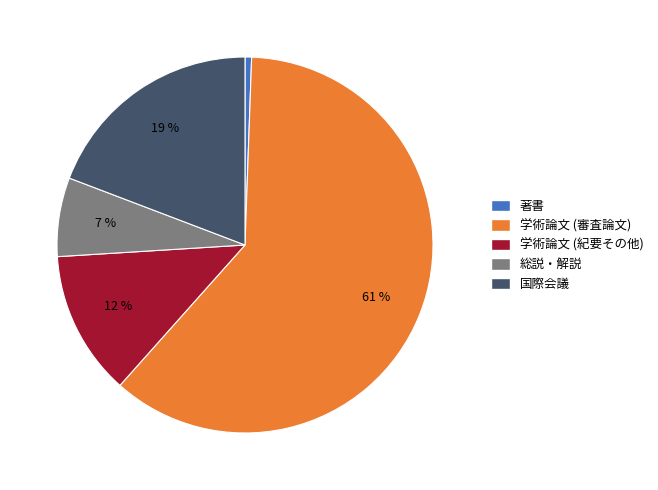

Which has a higher value, 総説・解説 or 国際会議?

国際会議